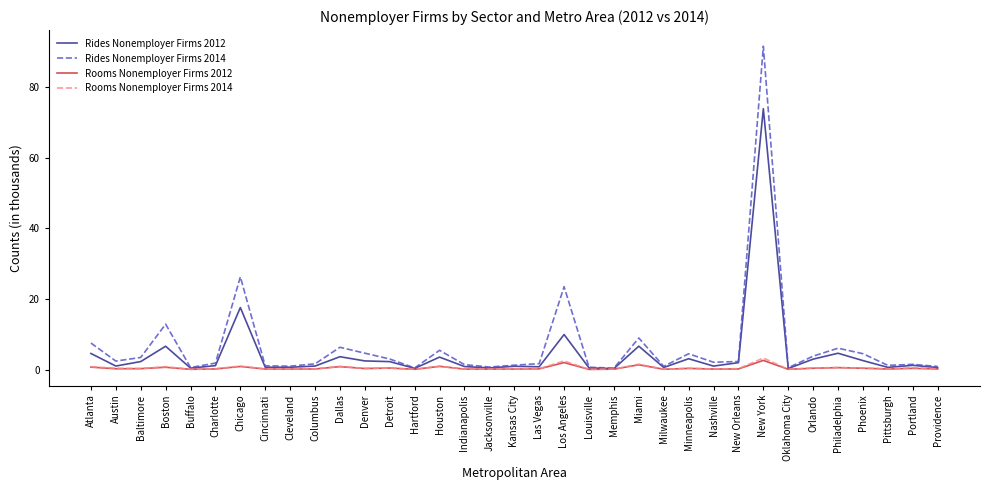

What is the maximum value for Rides Nonemployer Firms 2014?

91.6